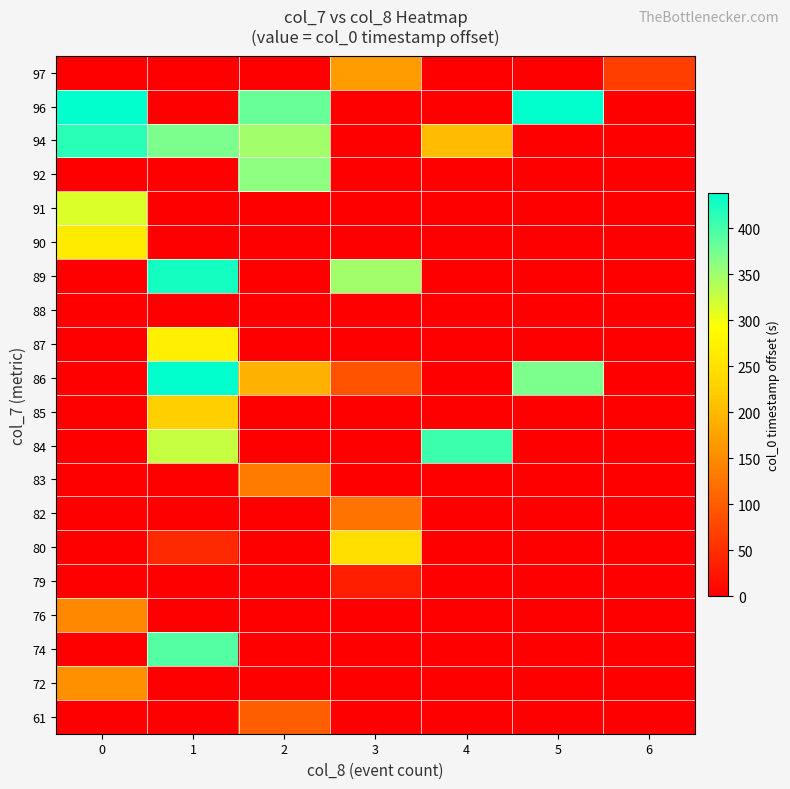

Reading left to right, list all the values displayed in this chart.

61: 0=0.0	1=0.0	2=101.1	3=0.0	4=0.0	5=0.0	6=0.0
72: 0=157.3	1=0.0	2=0.0	3=0.0	4=0.0	5=0.0	6=0.0
74: 0=0.0	1=393.2	2=0.0	3=0.0	4=0.0	5=0.0	6=0.0
76: 0=146.1	1=0.0	2=0.0	3=0.0	4=0.0	5=0.0	6=0.0
79: 0=0.0	1=0.0	2=0.0	3=33.7	4=0.0	5=0.0	6=0.0
80: 0=0.0	1=45.0	2=0.0	3=247.2	4=0.0	5=0.0	6=0.0
82: 0=0.0	1=0.0	2=0.0	3=123.6	4=0.0	5=0.0	6=0.0
83: 0=0.0	1=0.0	2=134.8	3=0.0	4=0.0	5=0.0	6=0.0
84: 0=0.0	1=325.8	2=0.0	3=0.0	4=404.4	5=0.0	6=0.0
85: 0=0.0	1=224.7	2=0.0	3=0.0	4=0.0	5=0.0	6=0.0
86: 0=0.0	1=438.1	2=191.0	3=89.9	4=0.0	5=370.7	6=0.0
87: 0=0.0	1=269.6	2=0.0	3=0.0	4=0.0	5=0.0	6=0.0
88: 0=0.0	1=0.0	2=0.0	3=0.0	4=0.0	5=0.0	6=0.0
89: 0=0.0	1=426.9	2=0.0	3=348.3	4=0.0	5=0.0	6=0.0
90: 0=264.0	1=0.0	2=0.0	3=0.0	4=0.0	5=0.0	6=0.0
91: 0=314.6	1=0.0	2=0.0	3=0.0	4=0.0	5=0.0	6=0.0
92: 0=0.0	1=0.0	2=359.5	3=0.0	4=0.0	5=0.0	6=0.0
94: 0=415.7	1=370.7	2=348.3	3=0.0	4=202.2	5=0.0	6=0.0
96: 0=438.1	1=0.0	2=382.0	3=0.0	4=0.0	5=438.1	6=0.0
97: 0=0.0	1=0.0	2=0.0	3=168.5	4=0.0	5=0.0	6=67.4